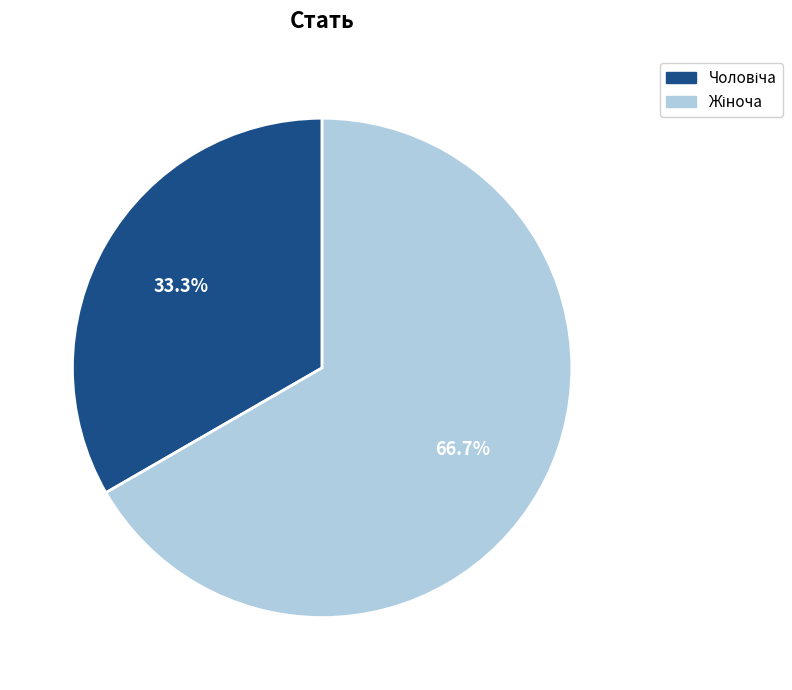

Is there any slice that represents more than half of the pie?

Yes